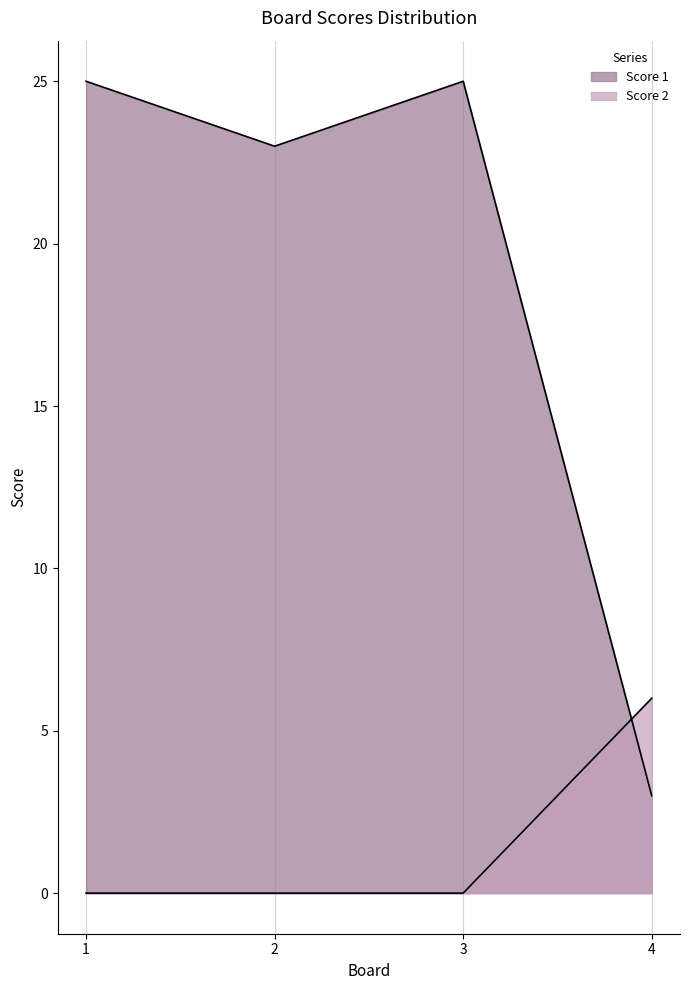

What are all the series names shown in the legend?

Score 1, Score 2